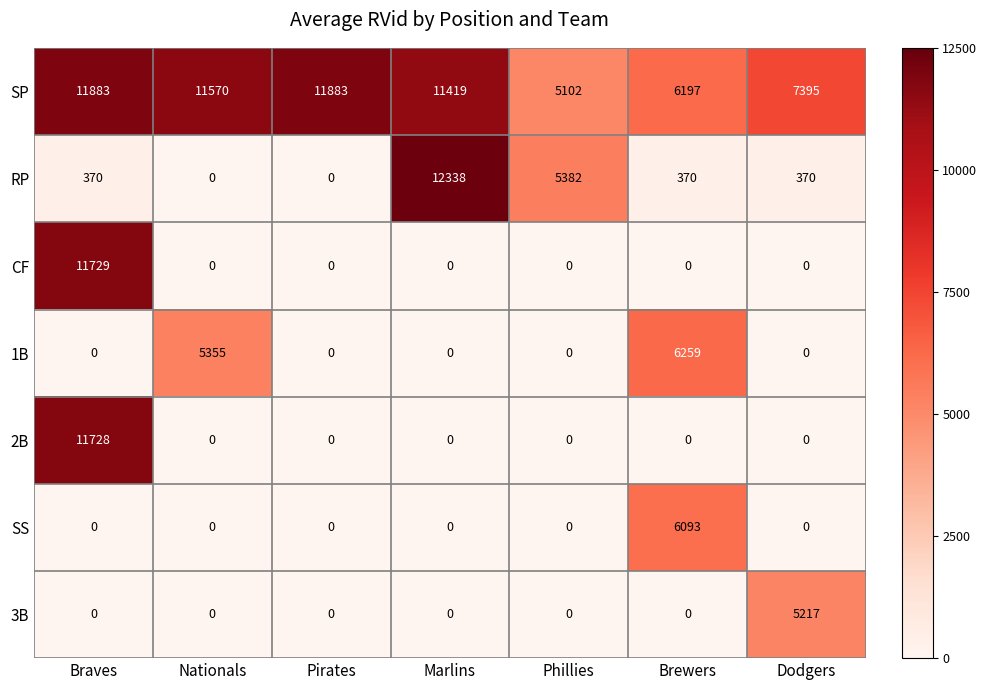

At which category is the sum across all series the highest?

Braves